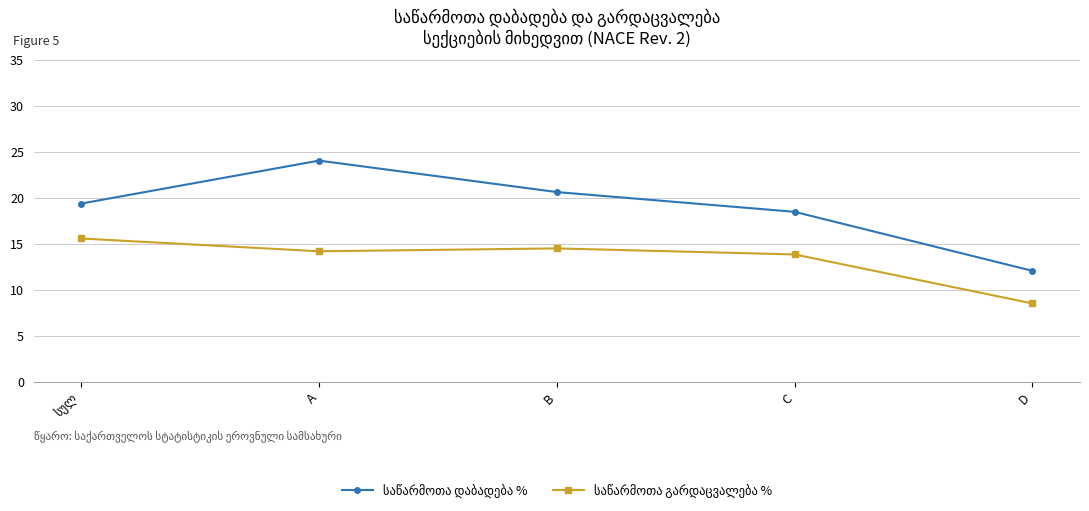

What is the label of the 1st point from the right?

D